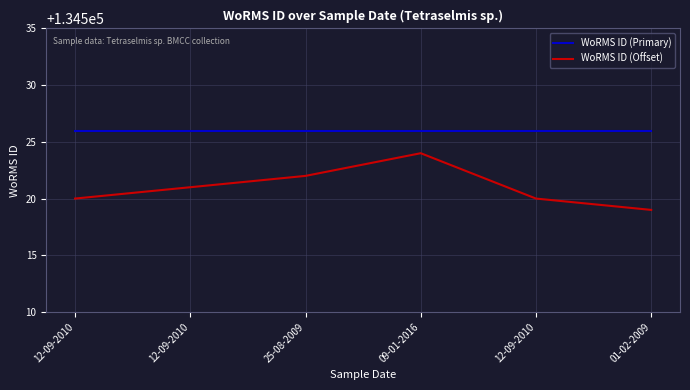

Does the chart have visible grid lines?

Yes